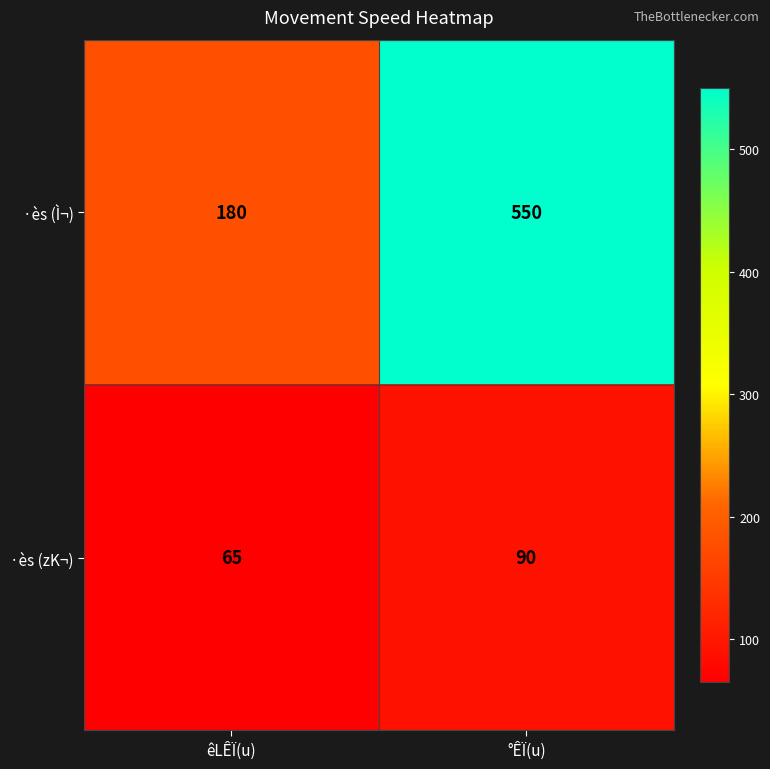

Reading left to right, what are all the values shown in this chart?

·ès (Ì¬): êLÊÏ(u)=180	°ÊÏ(u)=550
·ès (zK¬): êLÊÏ(u)=65	°ÊÏ(u)=90